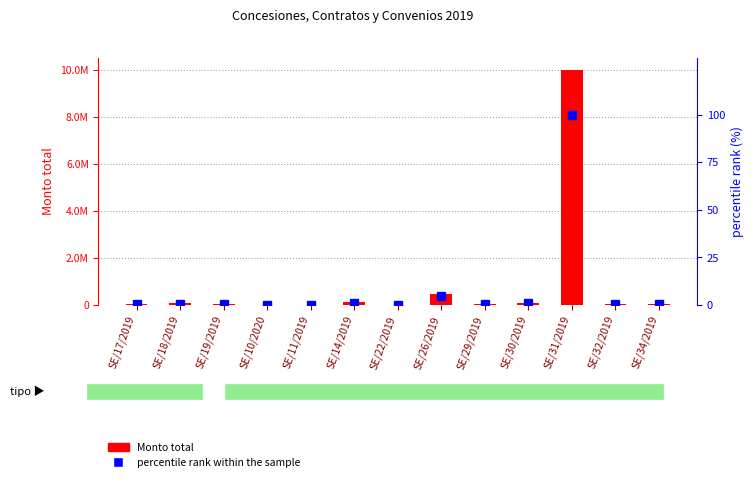

How many categories are shown in the chart?

13